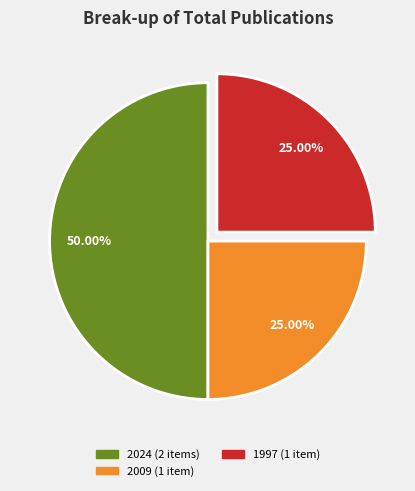

Count the number of slices in the pie.

3